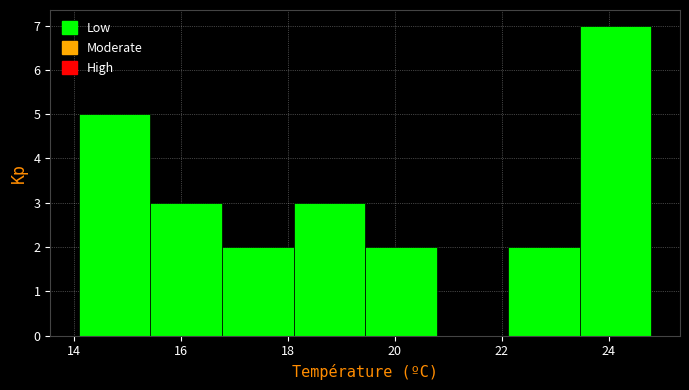

Over which range of the x-axis is the bar tallest?

23.4 to 24.8